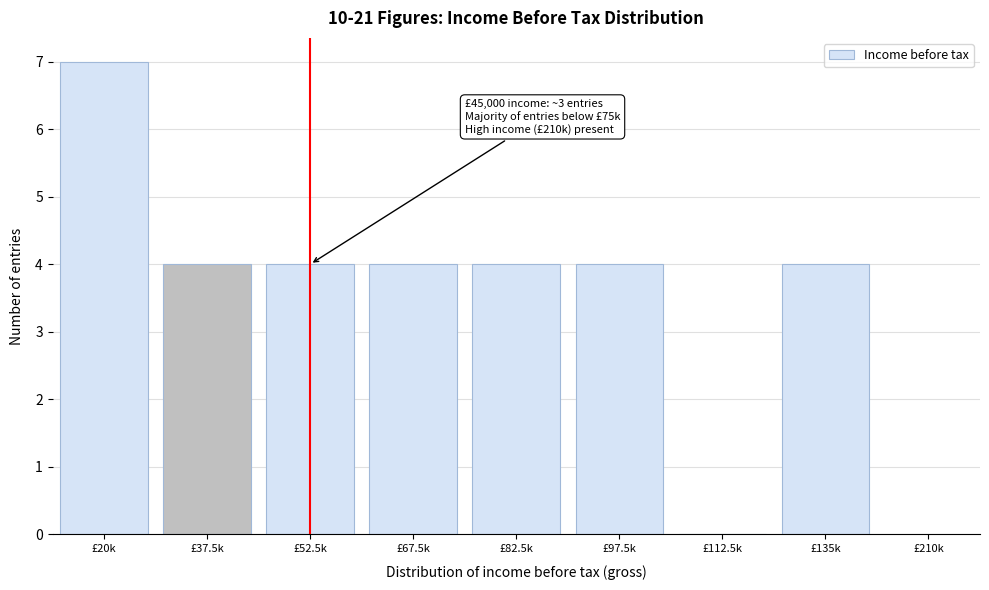

Reading right to left, transcribe all the data shown in this chart.

£135k=4	£112.5k=0	£97.5k=4	£82.5k=4	£67.5k=4	£52.5k=4	£37.5k=4	£20k=7